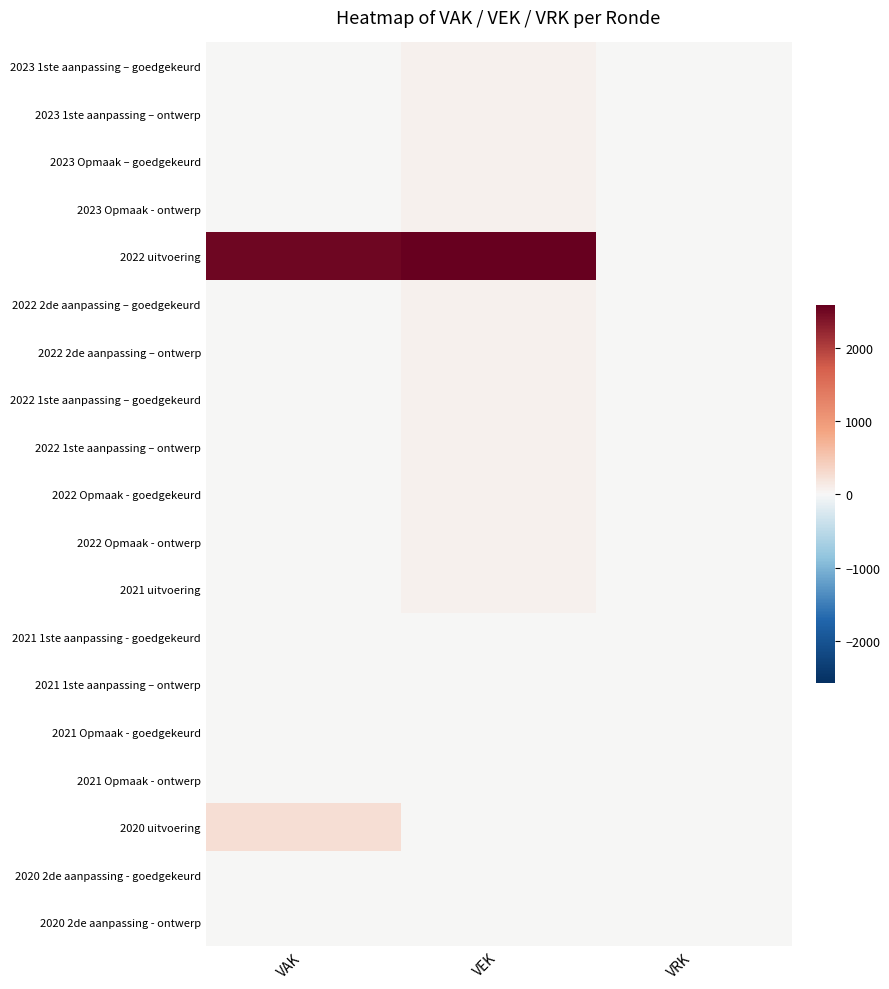

Between VRK and VEK, which is larger?

VEK